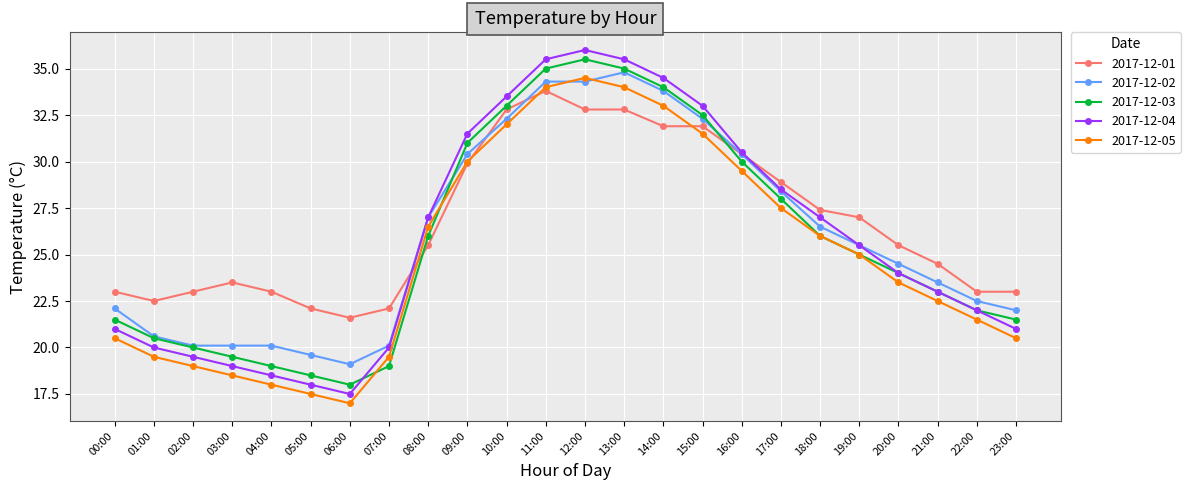

True or false: 2017-12-04 has more than 1 points higher than both neighbors.

False